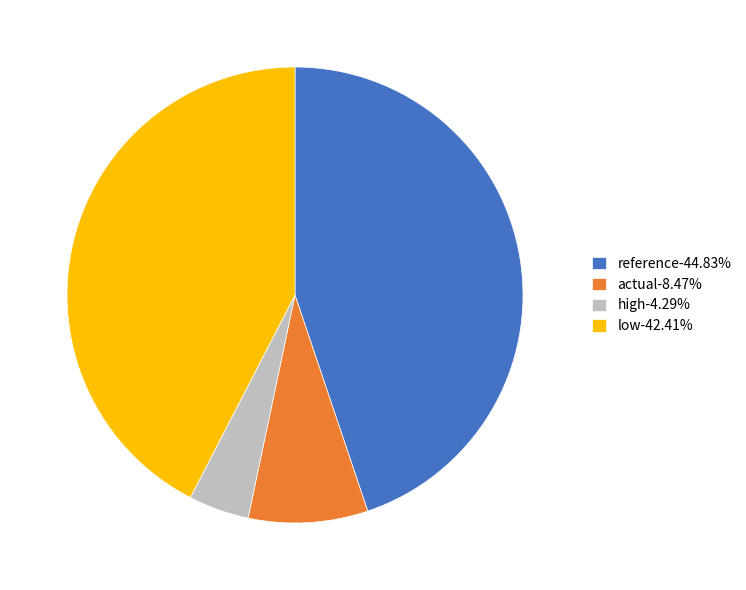

Between high and reference, which is larger?

reference